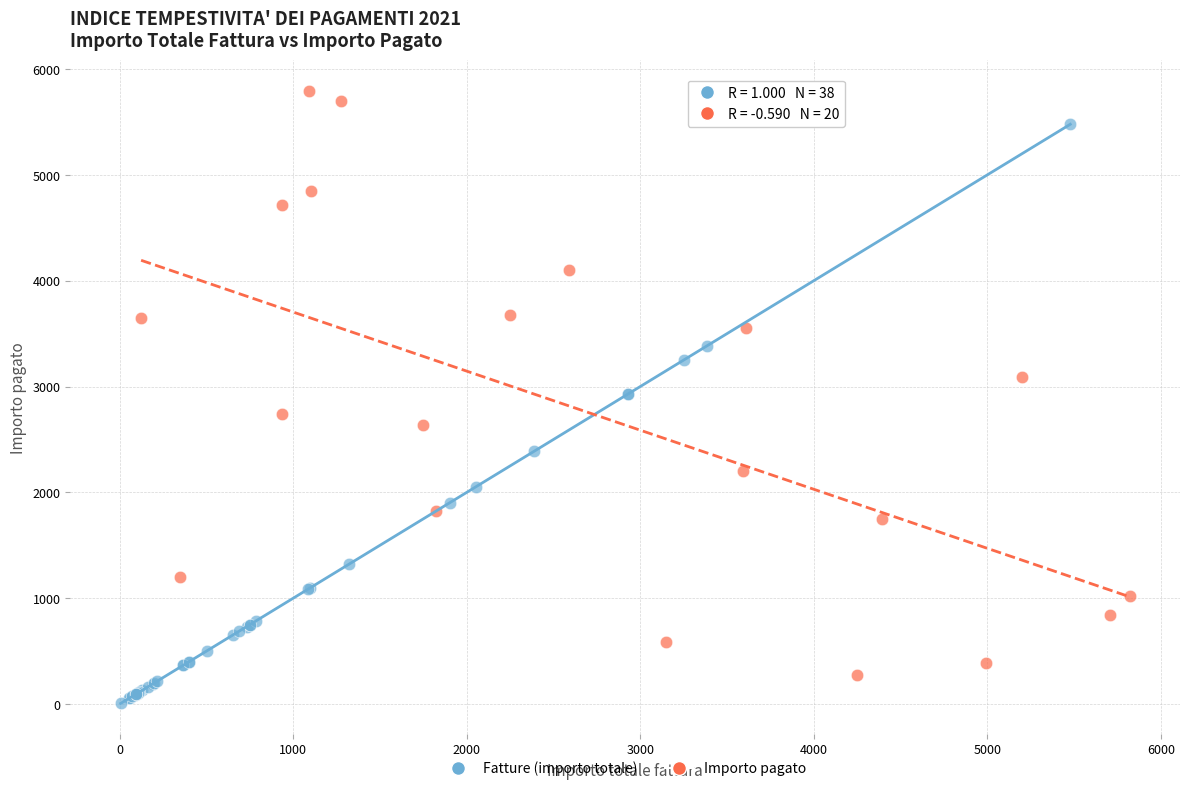

Which series reaches the minimum Y coordinate?

Fatture (importo totale)